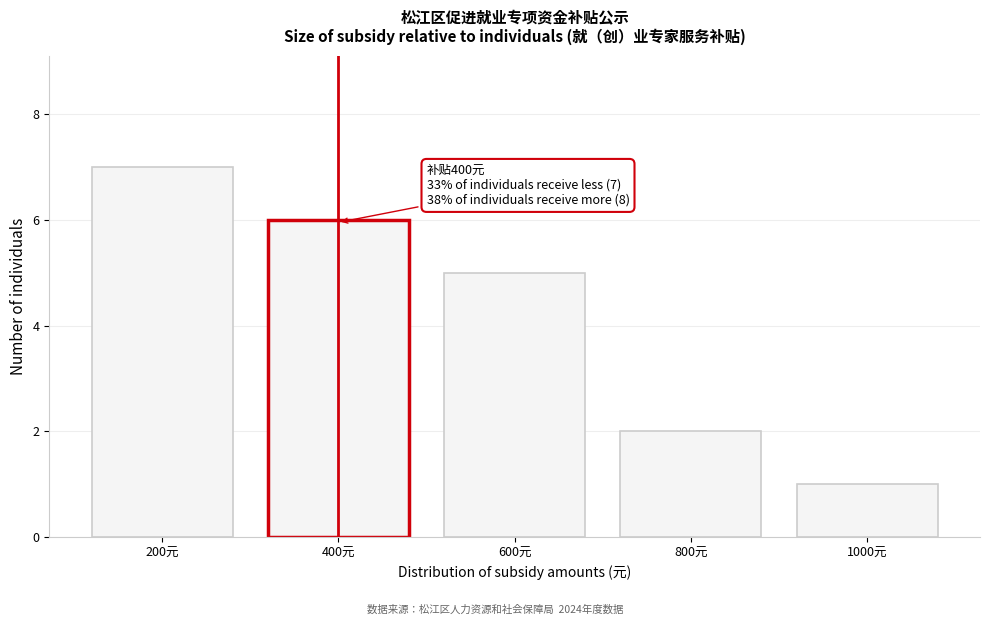

Reading left to right, extract all data points from this chart.

7	6	5	2	1